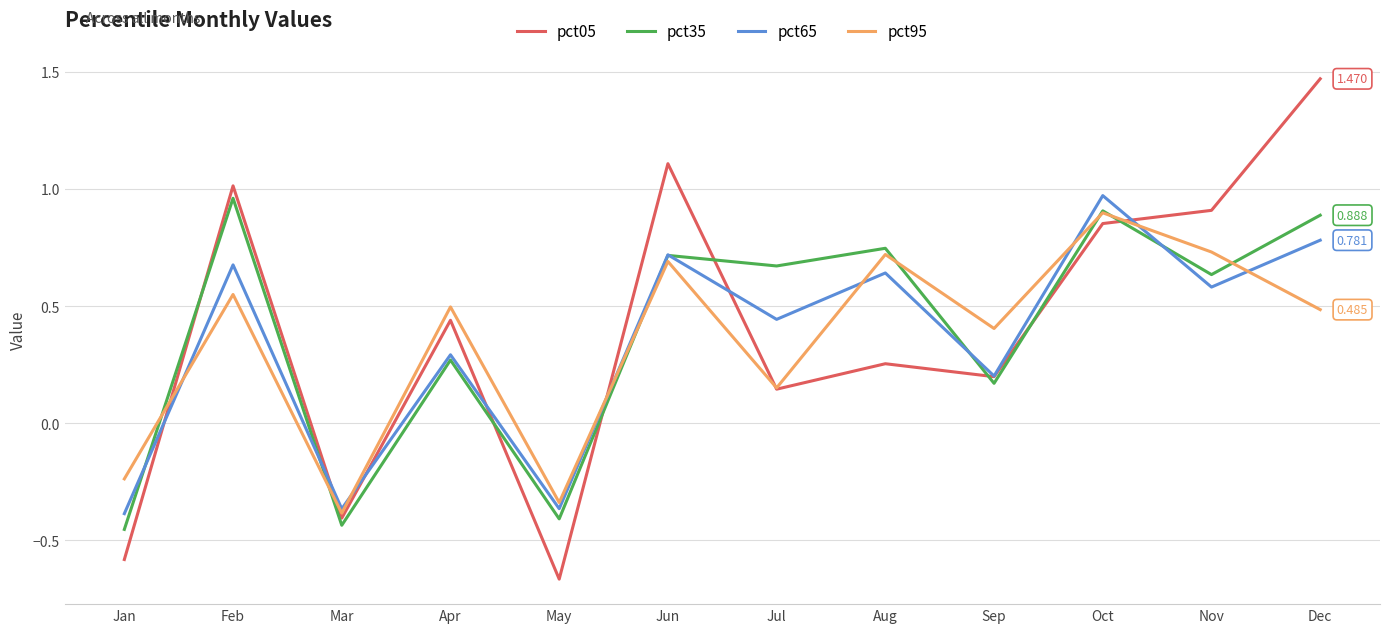

How many series are shown in this chart?

4